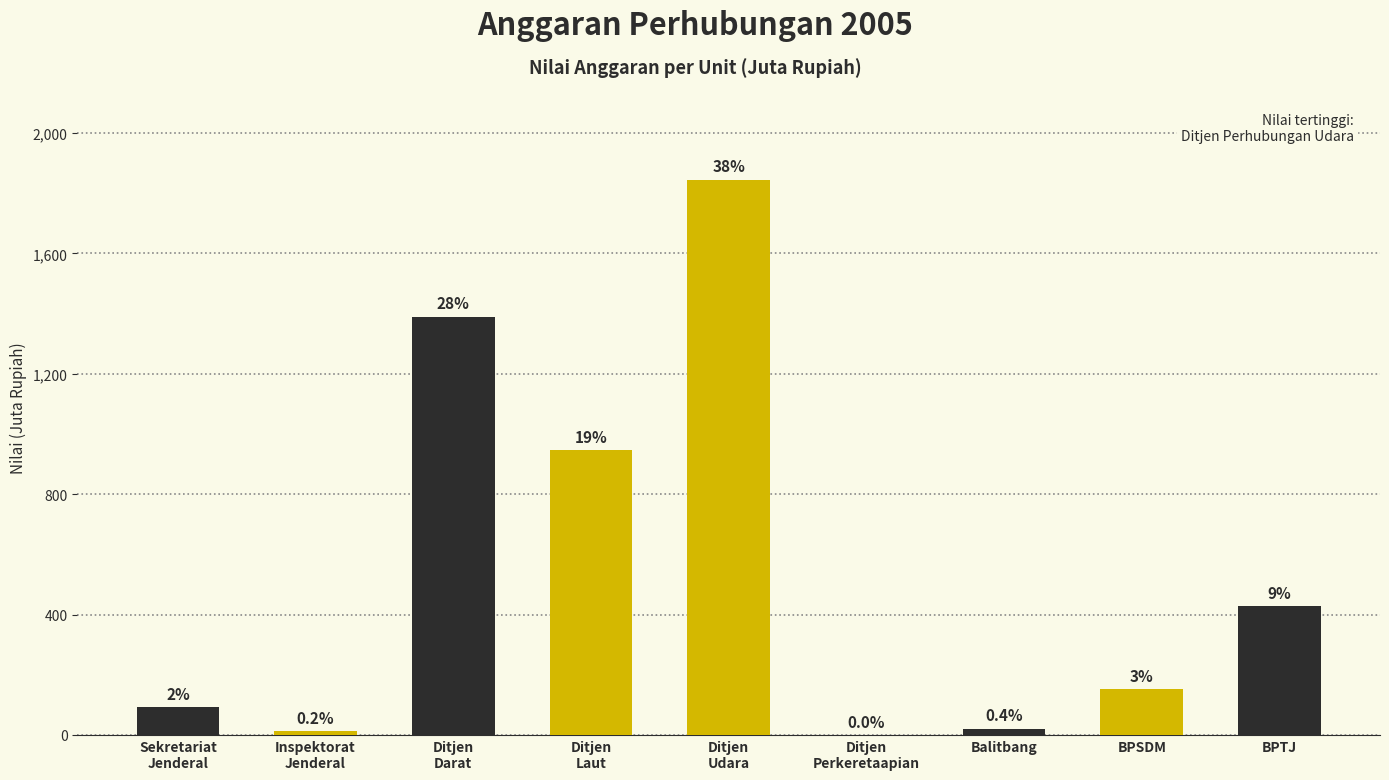

At which label does the data first exceed 151?

Ditjen Perhubungan Darat